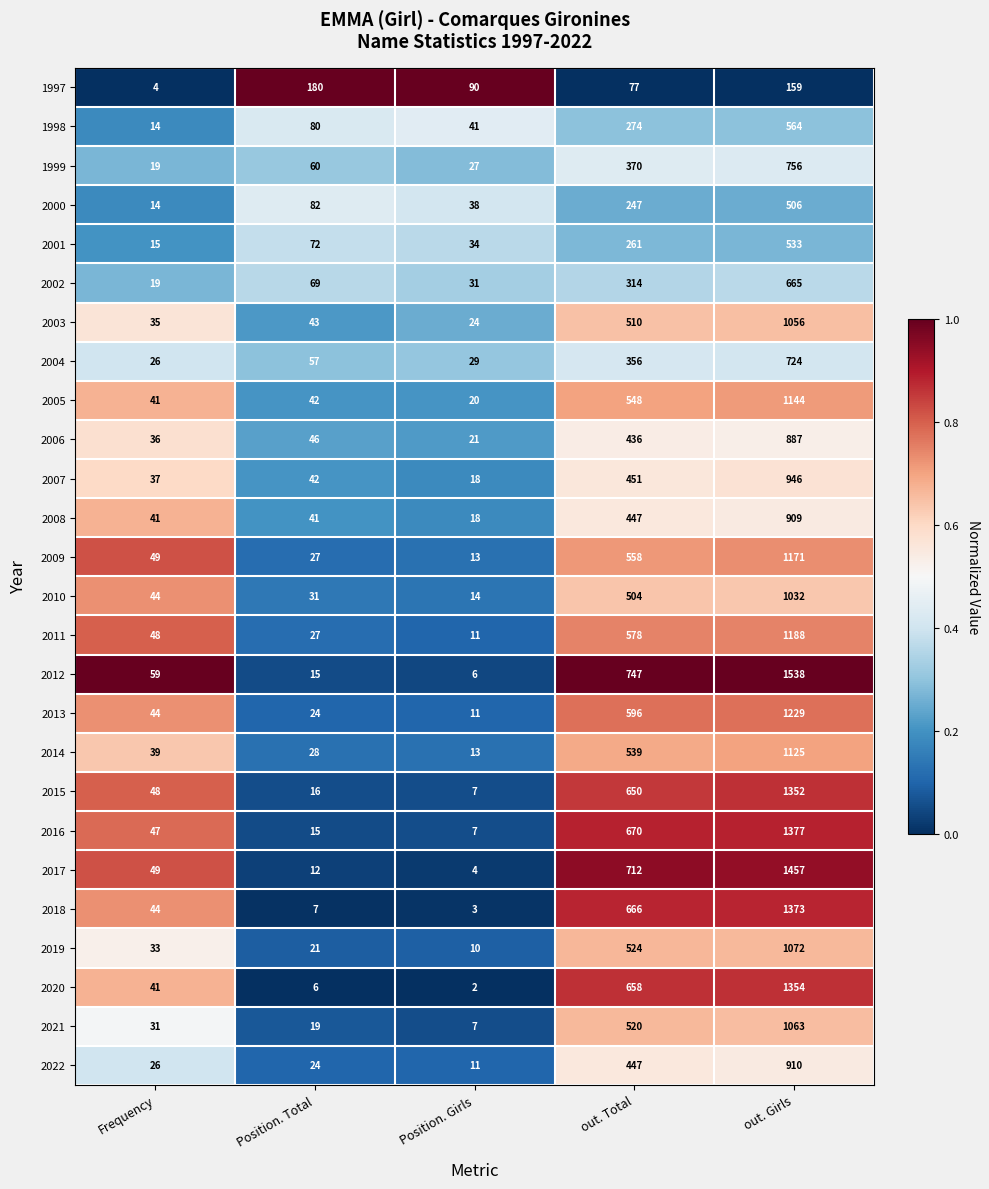

True or false: 2019 has a value of 329 at out. Girls.

False